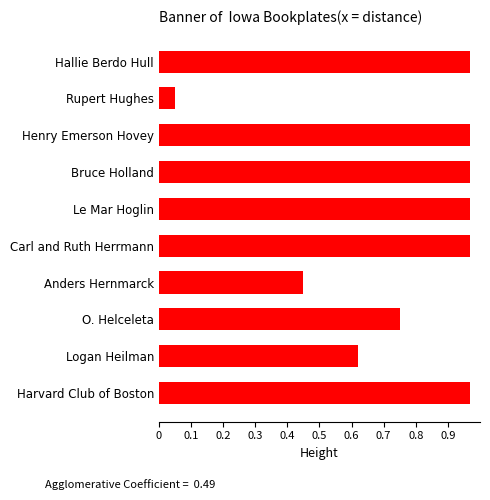

Which has a higher value, Bruce Holland or Anders Hernmarck?

Bruce Holland